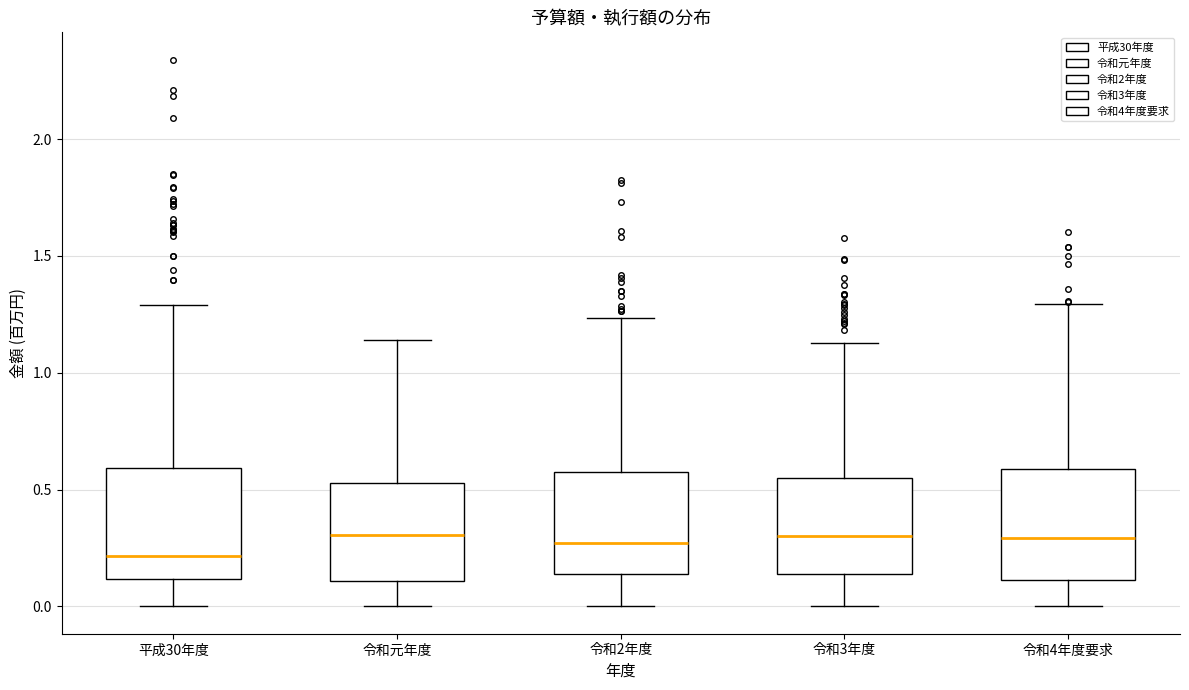

Reading left to right, transcribe this box plot: for each box, give where its median line is, the range the box spans, and where its two whiskers end, as read against the y-axis. The values are not printed on the chart, so give them approximately, as read against the axis.

平成30年度: median 0.20, box 0.10 to 0.60, whiskers 0.00 to 1.30
令和元年度: median 0.30, box 0.10 to 0.55, whiskers 0.00 to 1.15
令和2年度: median 0.25, box 0.15 to 0.60, whiskers 0.00 to 1.25
令和3年度: median 0.30, box 0.15 to 0.55, whiskers 0.00 to 1.15
令和4年度要求: median 0.30, box 0.10 to 0.60, whiskers 0.00 to 1.30